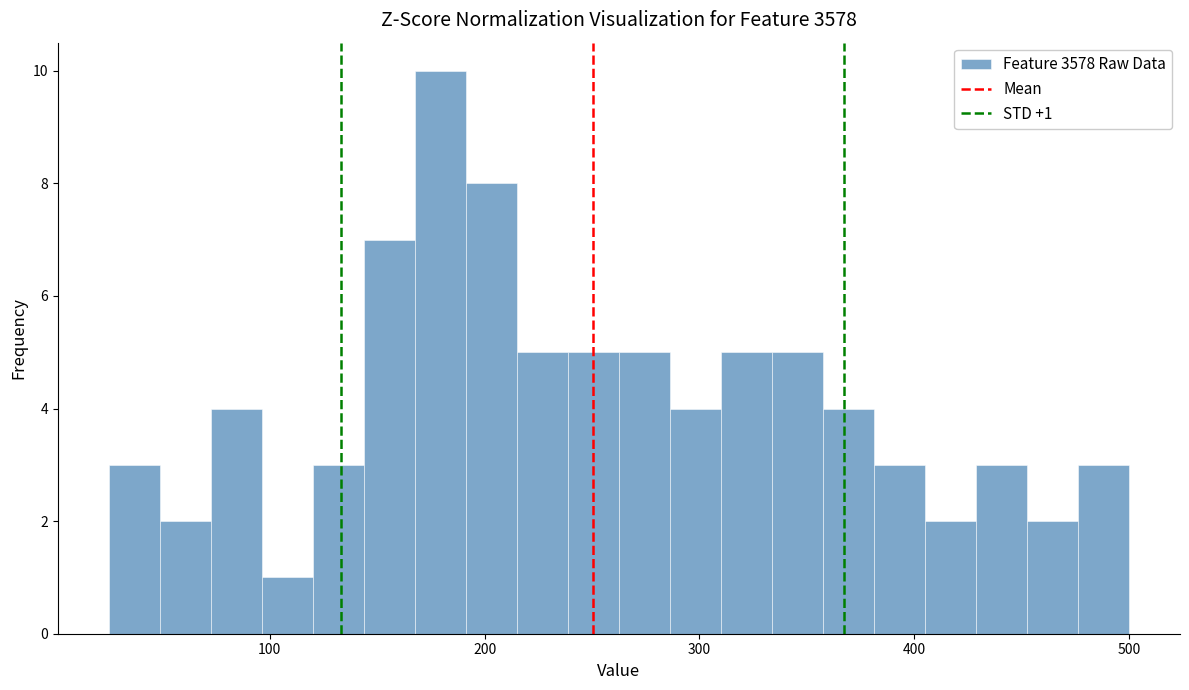

Read against the x-axis, roughly where is the centre of the tallest bar?

180